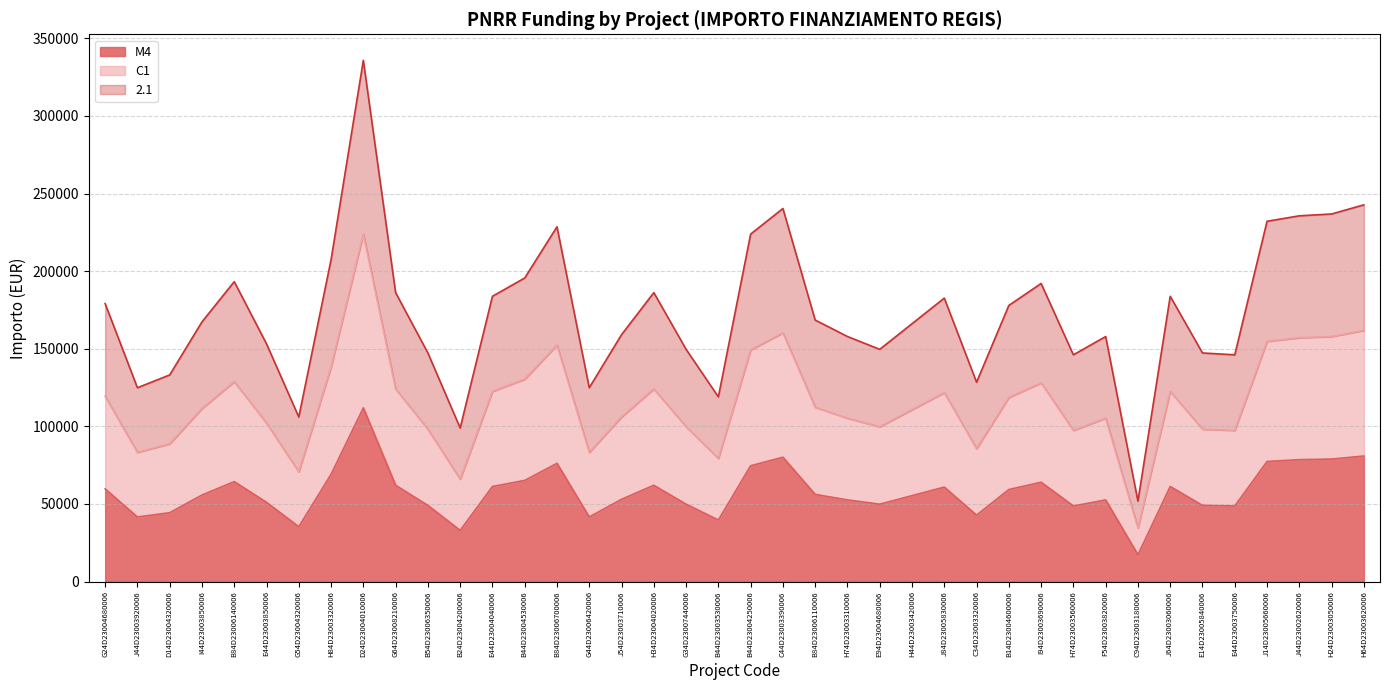

Which series has the largest total across all categories?

2.1